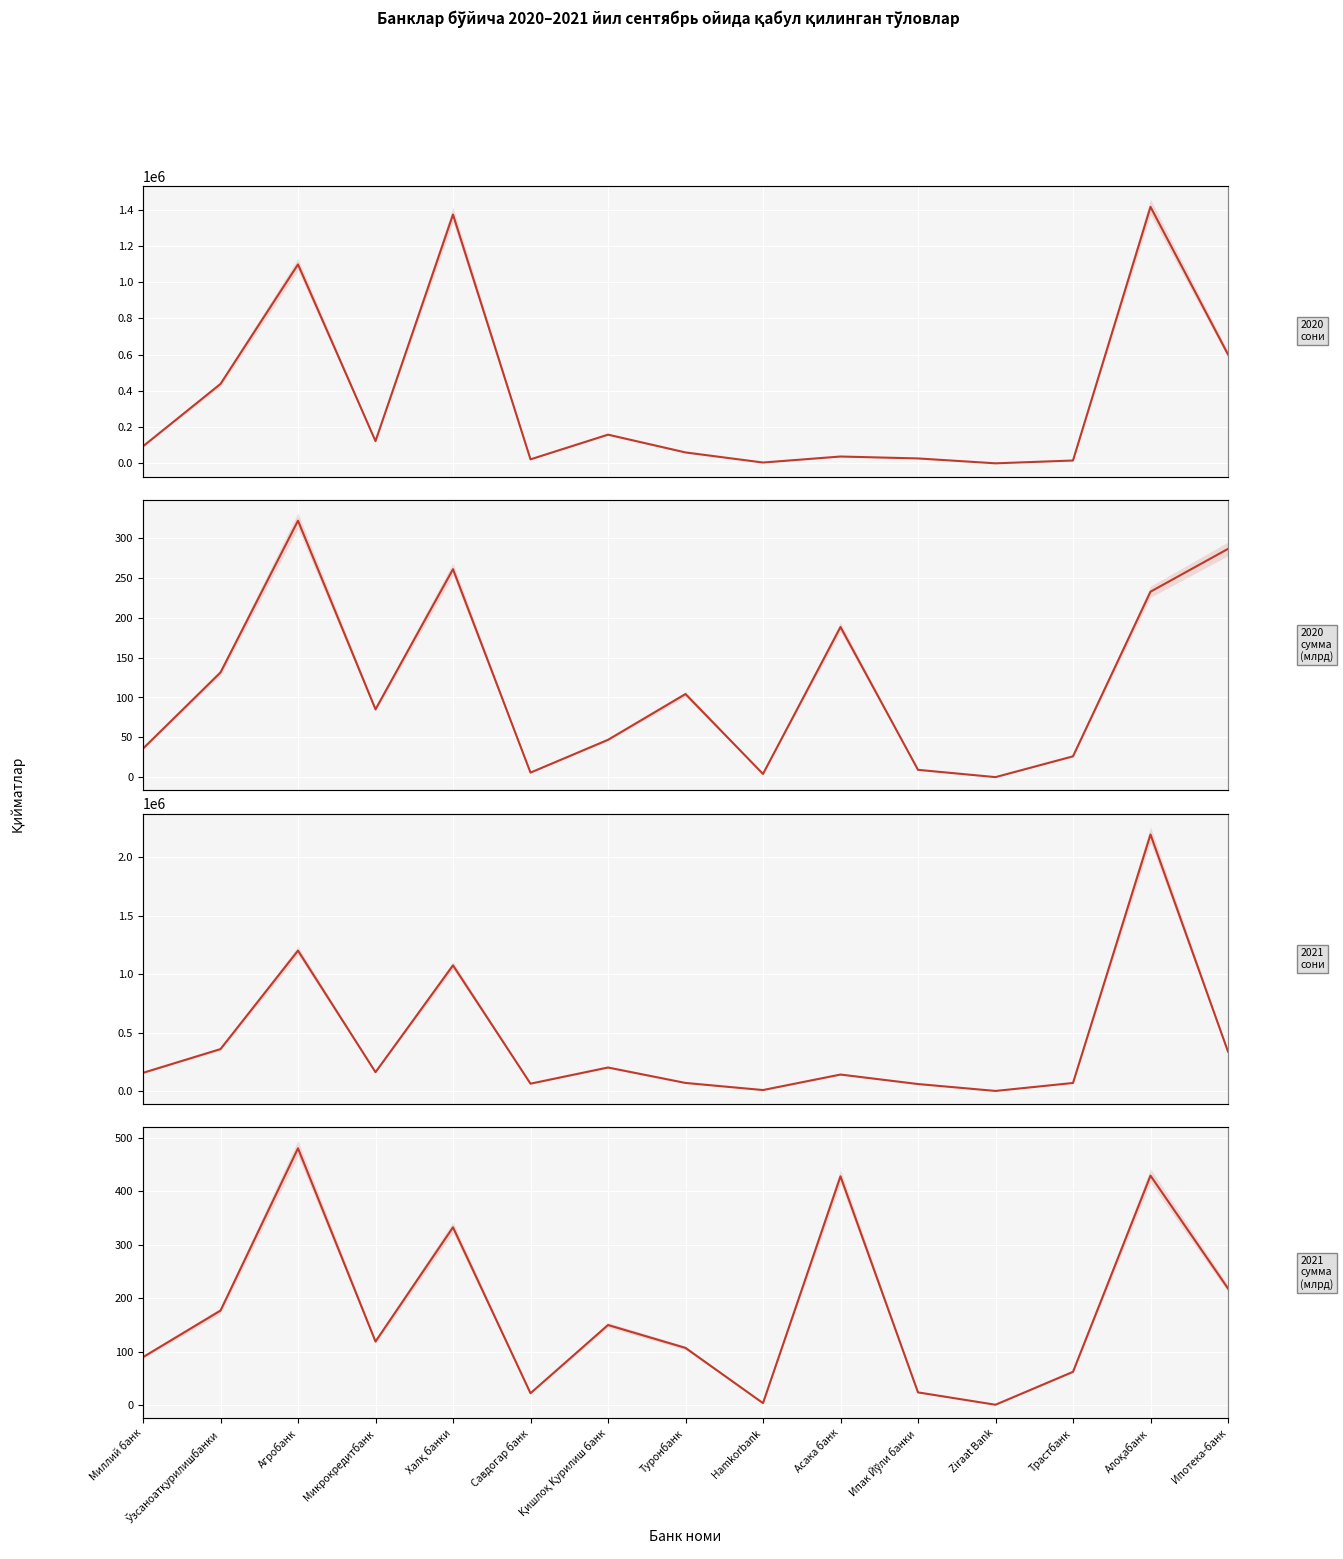

How many times do 2020 суммаси (млрд) and 2021 суммаси (млрд) cross each other?

3